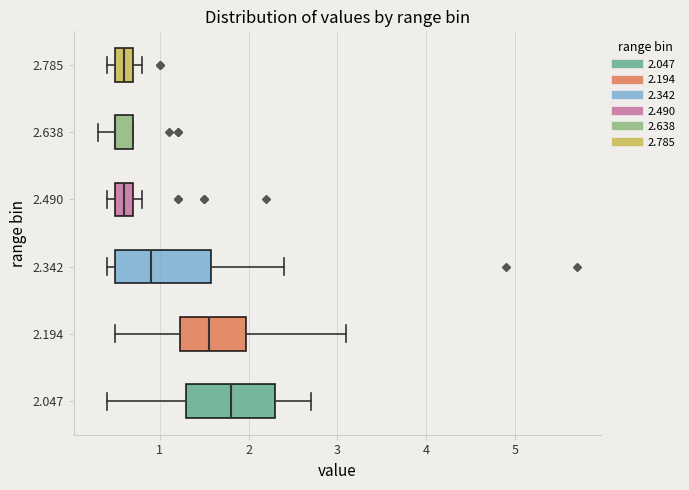

Reading bottom to top, read every box against the x-axis: the position of its median line, the range the box covers, and the ends of its whiskers. The values are not printed on the chart, so give them approximately, as read against the axis.

2.047: median 1.8, box 1.3 to 2.3, whiskers 0.4 to 2.7
2.194: median 1.6, box 1.2 to 2.0, whiskers 0.5 to 3.1
2.342: median 0.9, box 0.5 to 1.6, whiskers 0.4 to 2.4
2.490: median 0.6, box 0.5 to 0.7, whiskers 0.4 to 0.8
2.638: median 0.5 (drawn on the box's left edge), box 0.5 to 0.7, whiskers 0.3 to 0.7
2.785: median 0.6, box 0.5 to 0.7, whiskers 0.4 to 0.8